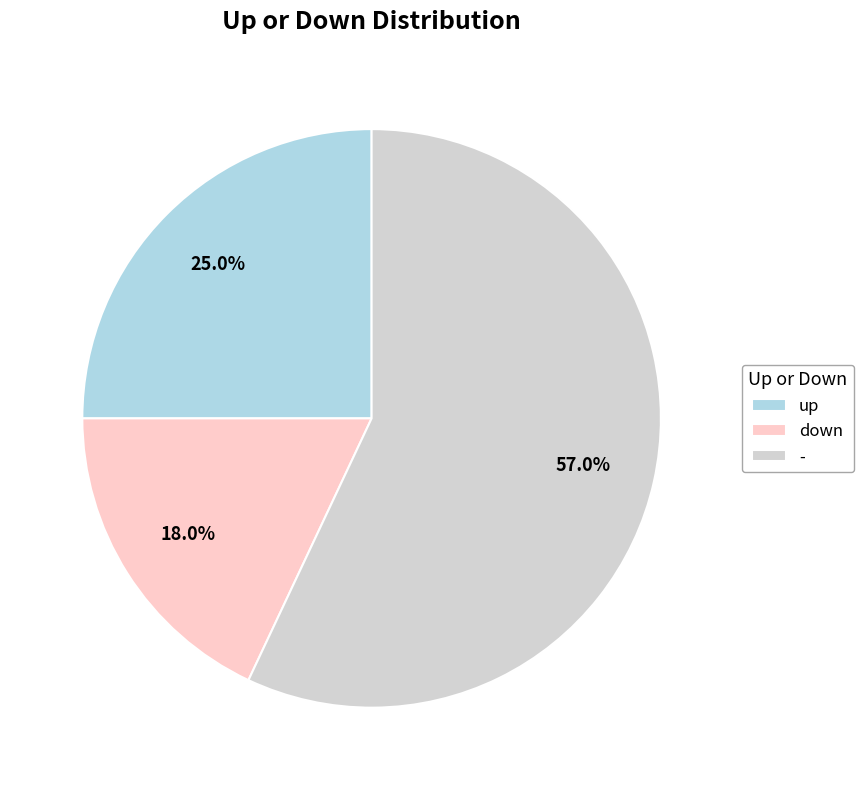

How much of the chart is everything except down?

82.0%